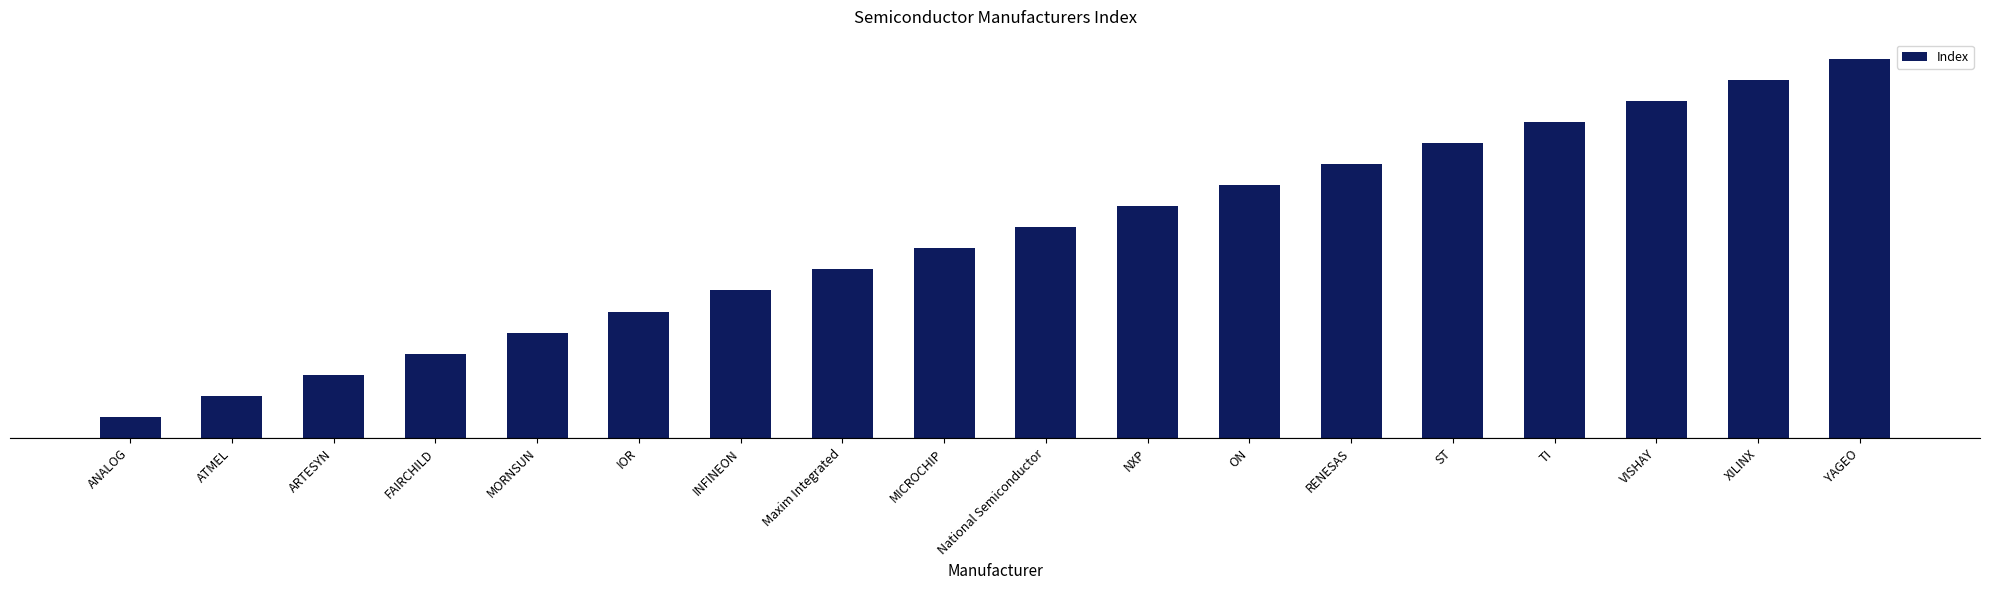

Which has a higher value, ATMEL or RENESAS?

RENESAS